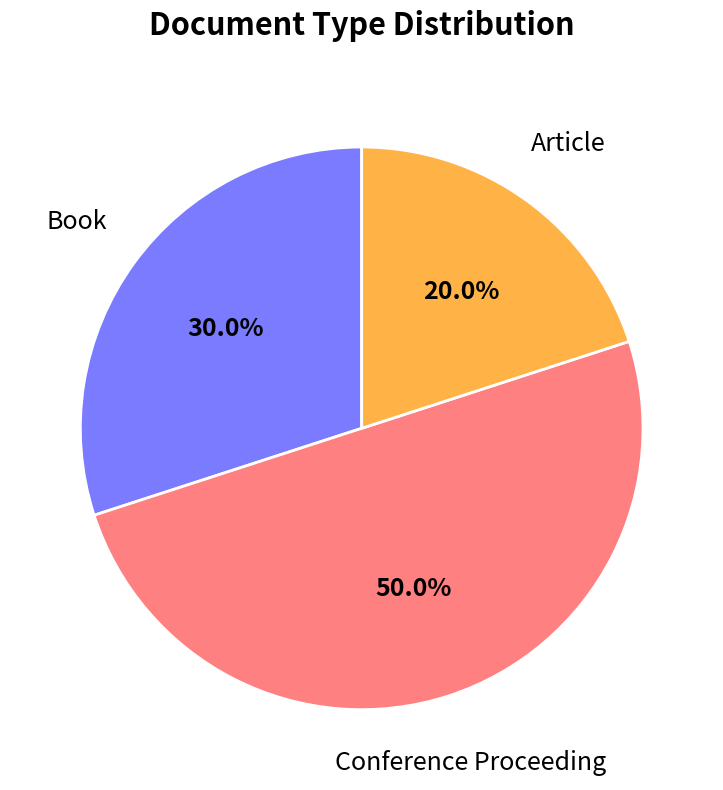

What percentage is the Book slice, to the nearest percent?

30%